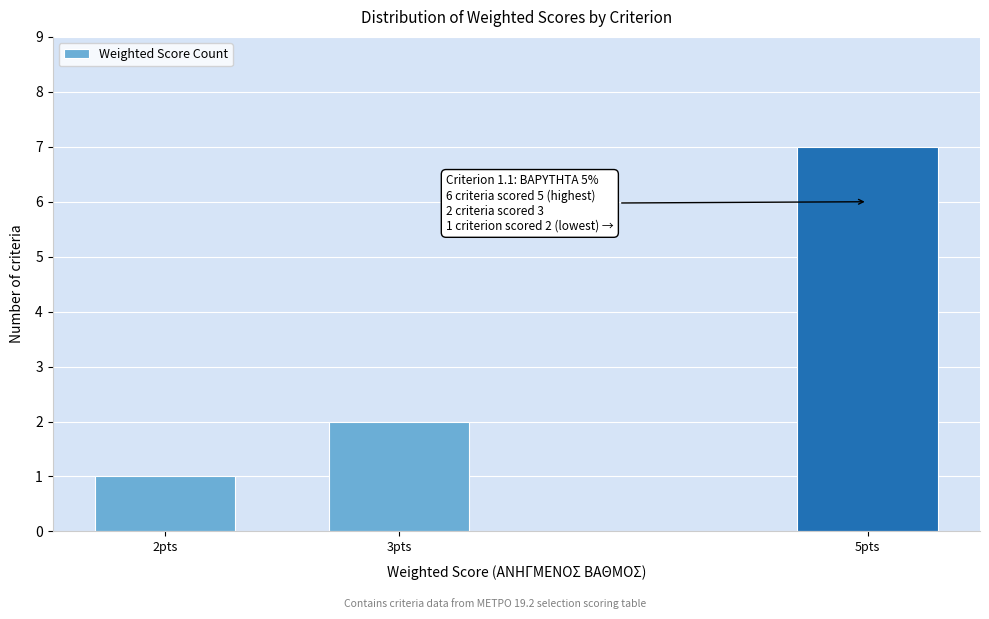

Reading left to right, extract all data points from this chart.

2pts=1	3pts=2	5pts=7